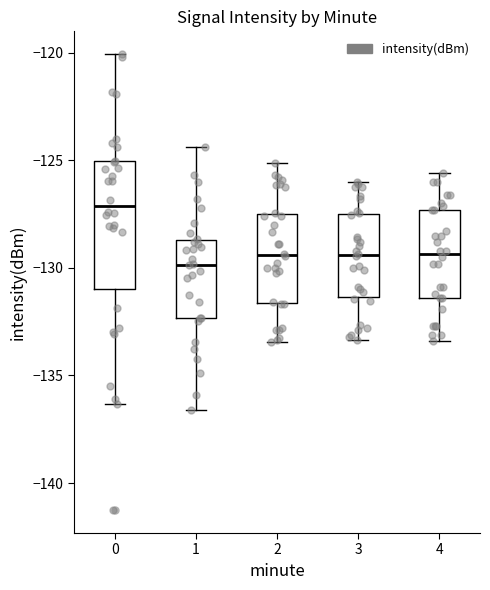

Where does the lower whisker of the box at x = 1 end on the y-axis? The values are not printed on the chart, so give them approximately, as read against the axis.

-136.5